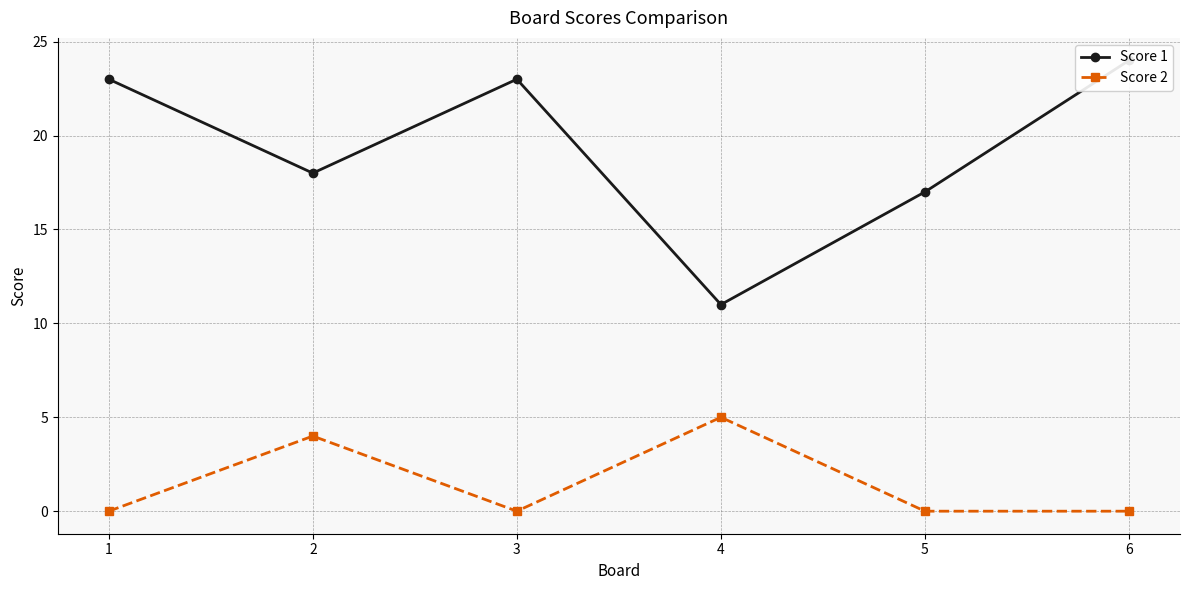

How many lines are shown in the chart?

2